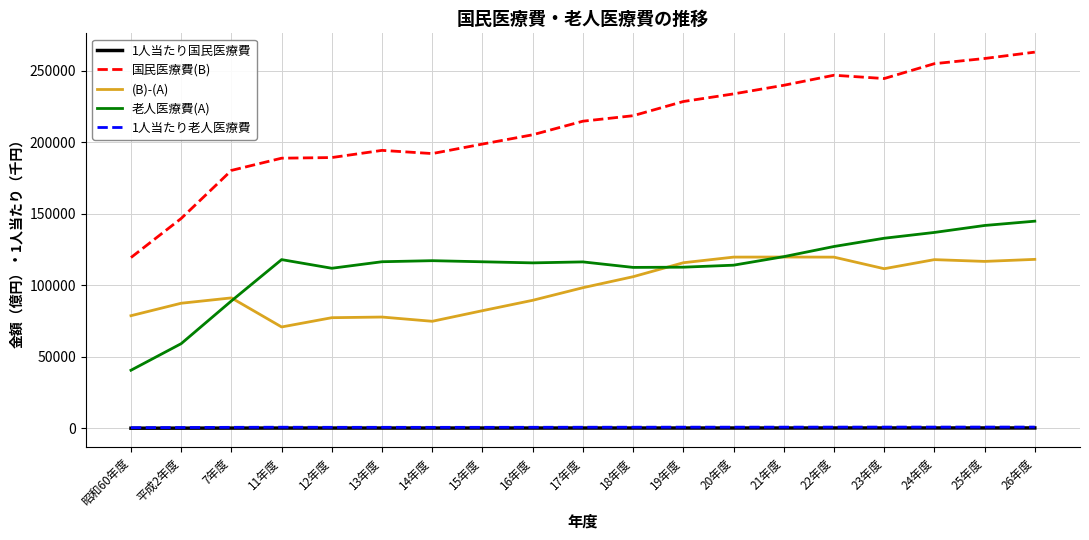

Where is the first local minimum for 老人医療費(A)?

12年度